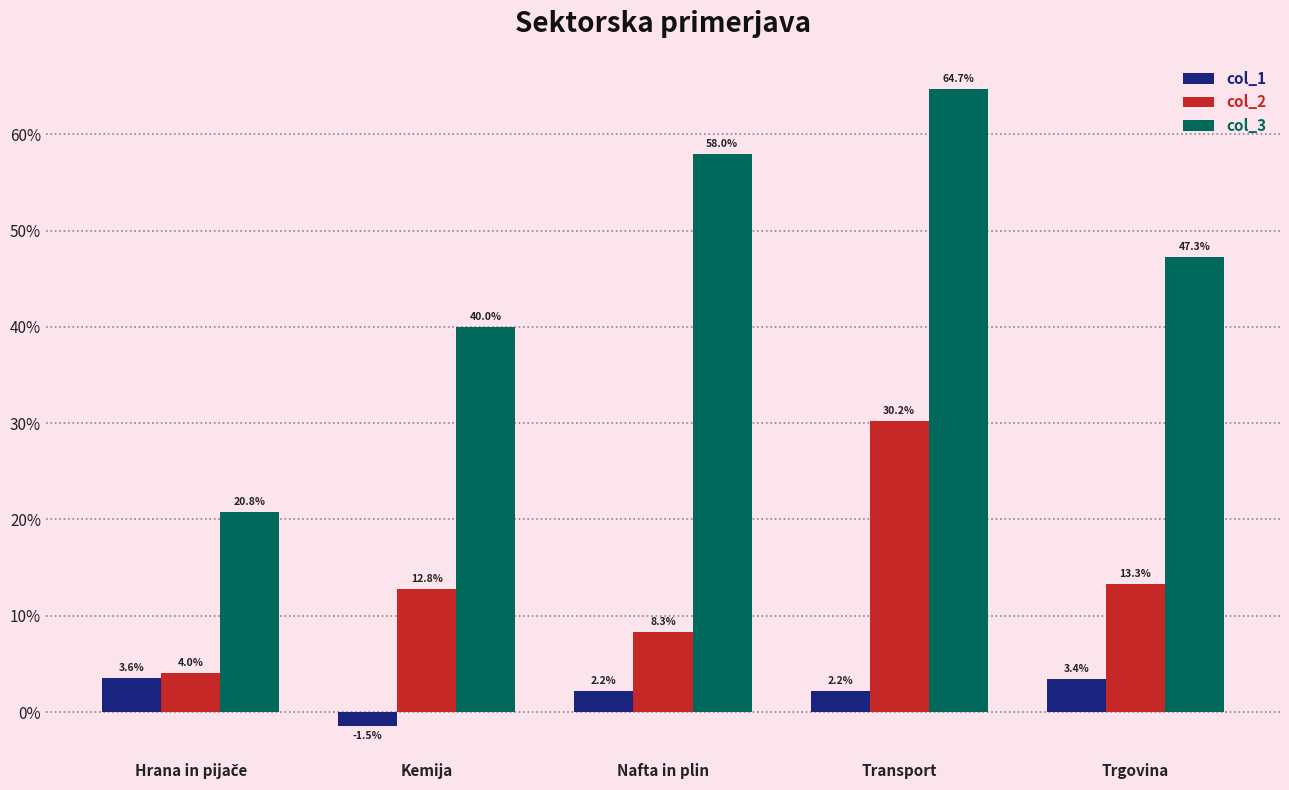

What are all the series names shown in the legend?

col_1, col_2, col_3